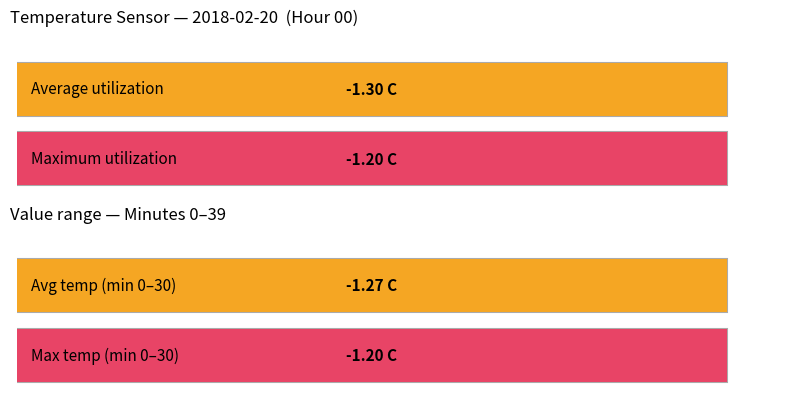

Which series has the largest range (max minus min)?

Average utilization